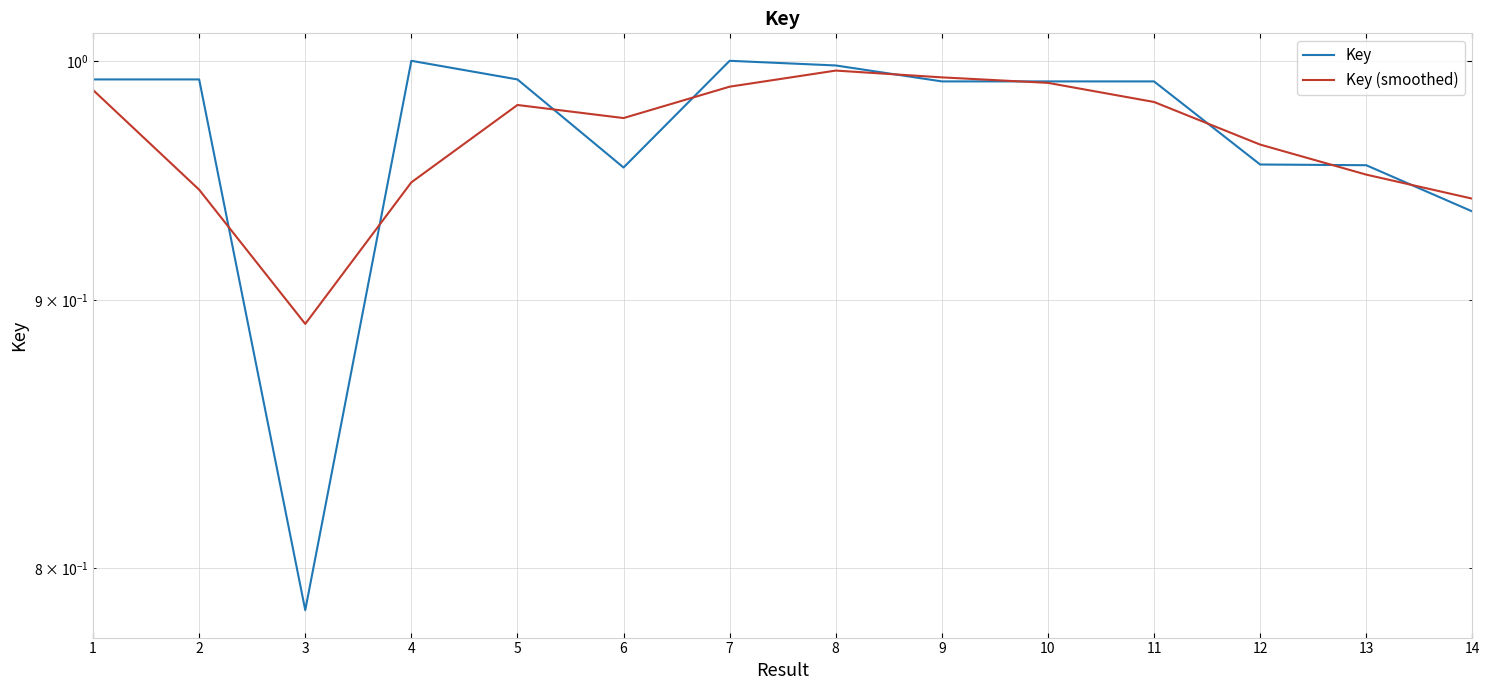

Between 3 and 10, which series saw the biggest shift?

Key